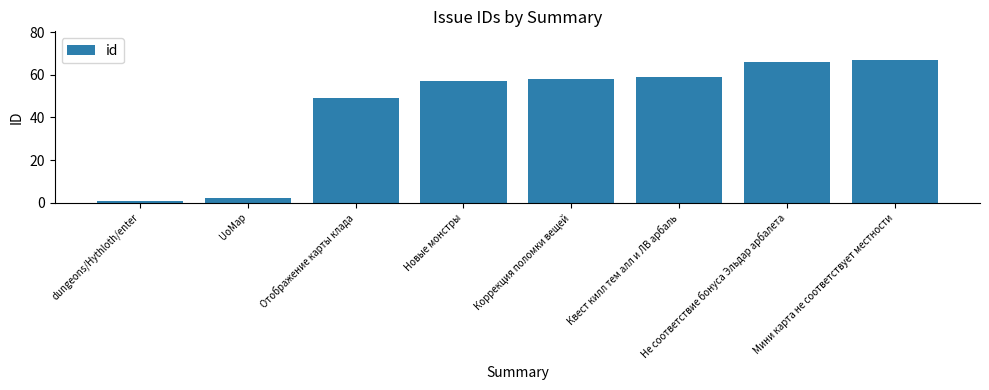

List the labels in order of value, smallest first.

dungeons/Hythloth/enter, UoMap, Отображение карты клада, Новые монстры, Коррекция поломки вещей, Квест килл тем алл и ЛВ арбаль, Не соответствие бонуса Эльдар арбалета, Мини карта не соответствует местности